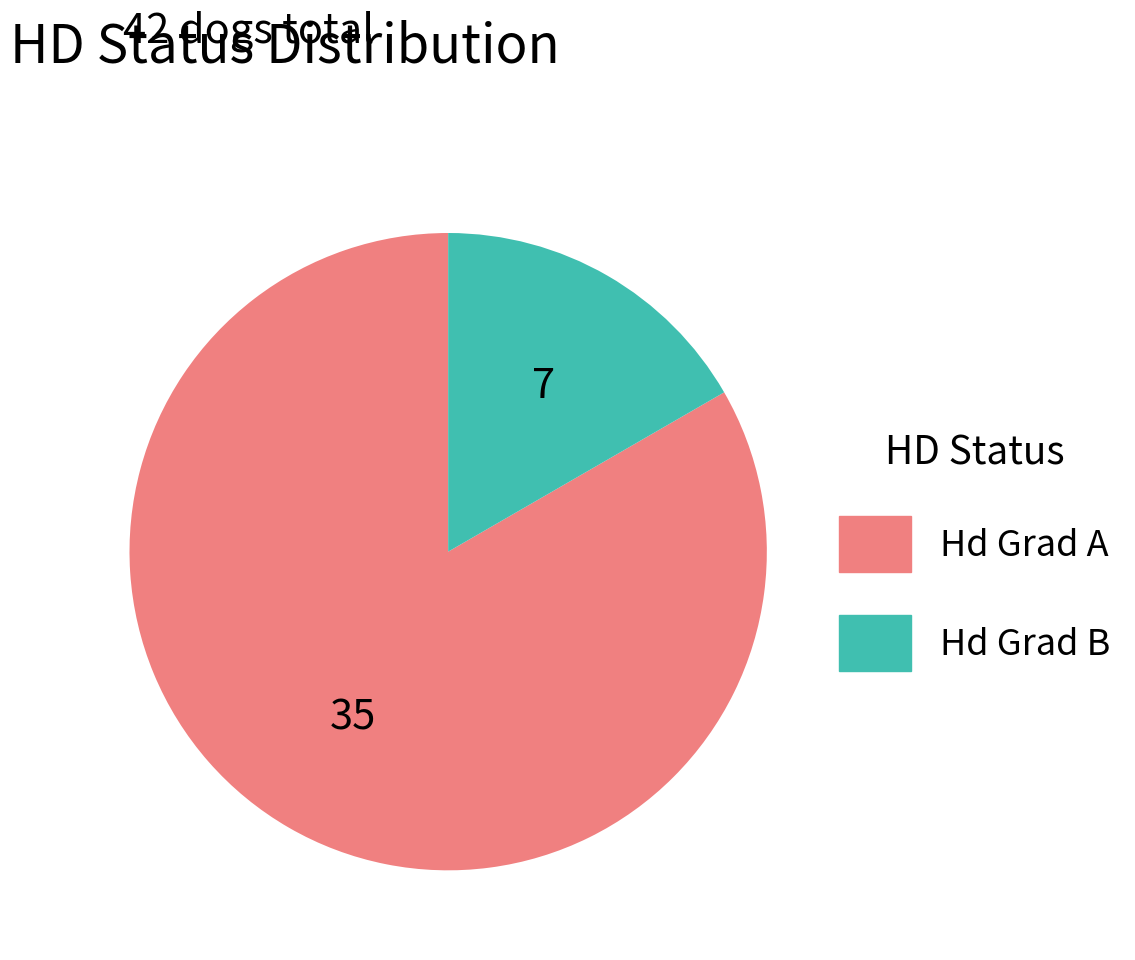

Is Hd Grad A the majority of the pie?

Yes